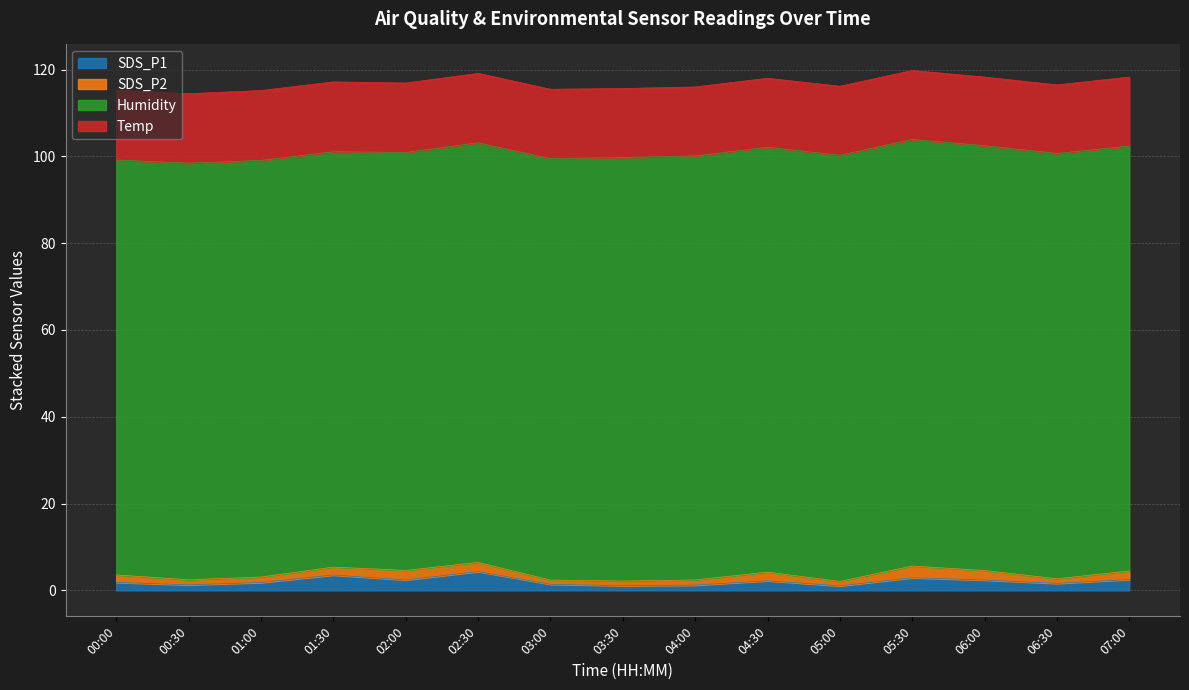

What is the difference between the maximum and minimum values in the Temp series?

0.3